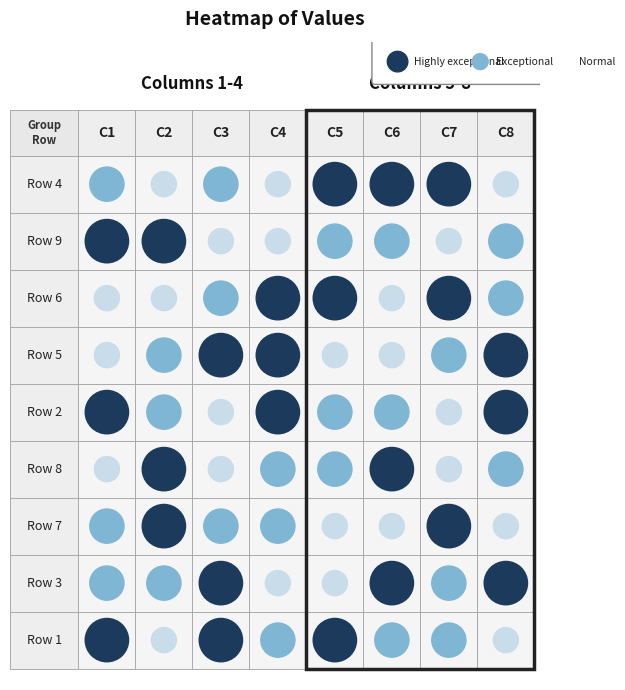

What is the spread (max minus min) of values at 4?

8